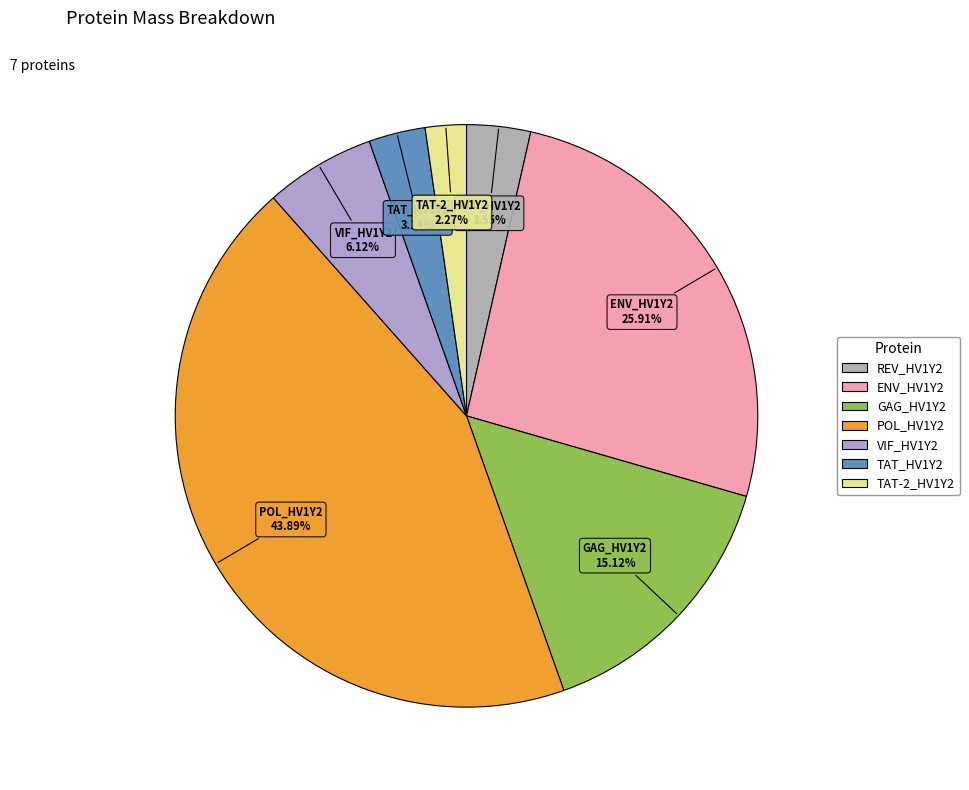

How many slices are in this pie chart?

7